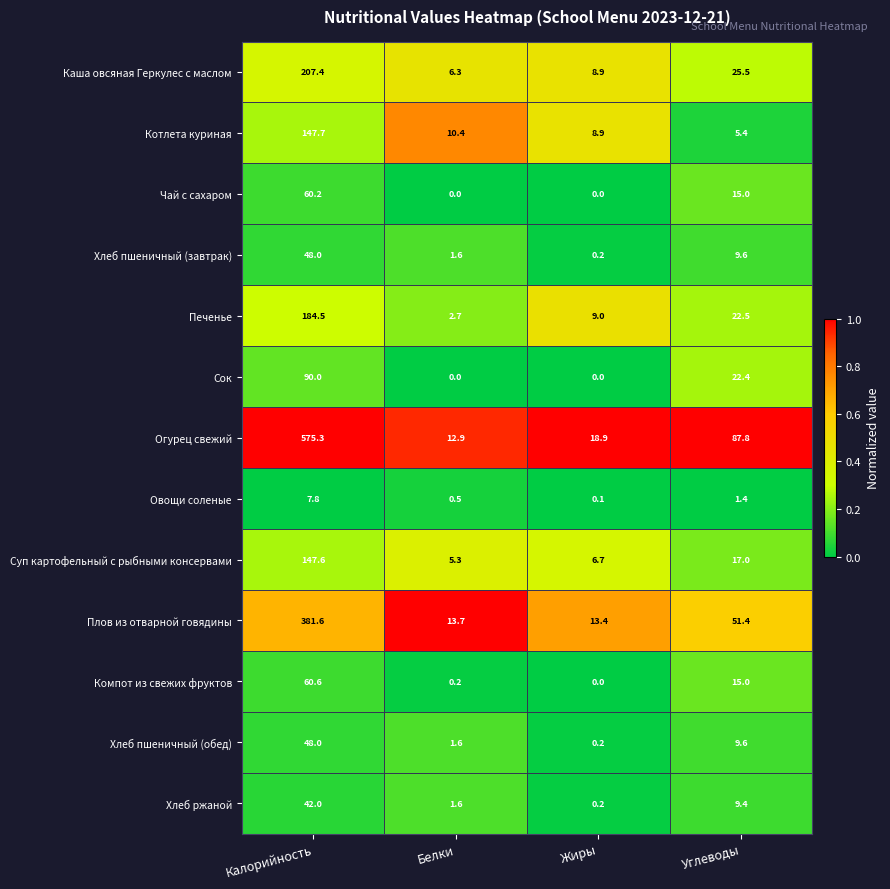

Which label corresponds to the largest value in the chart?

Калорийность